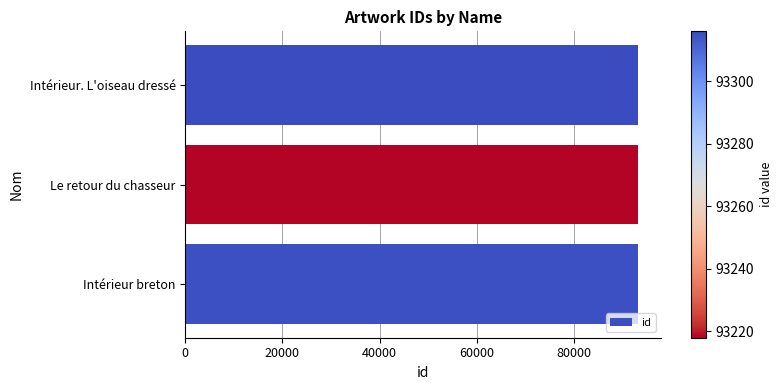

Approximately how many times larger is the value at Le retour du chasseur compared to Intérieur breton?

1.0